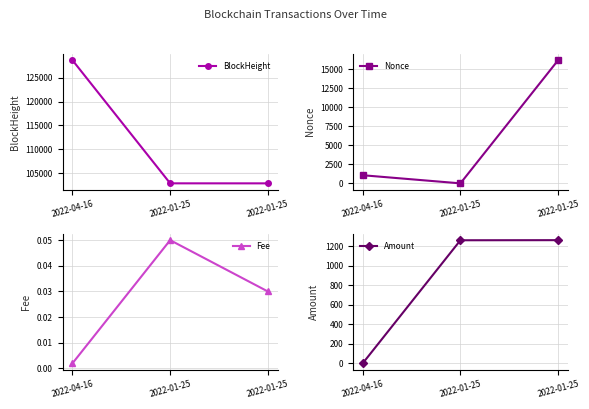

How many values in the Amount series exceed 1263?

2